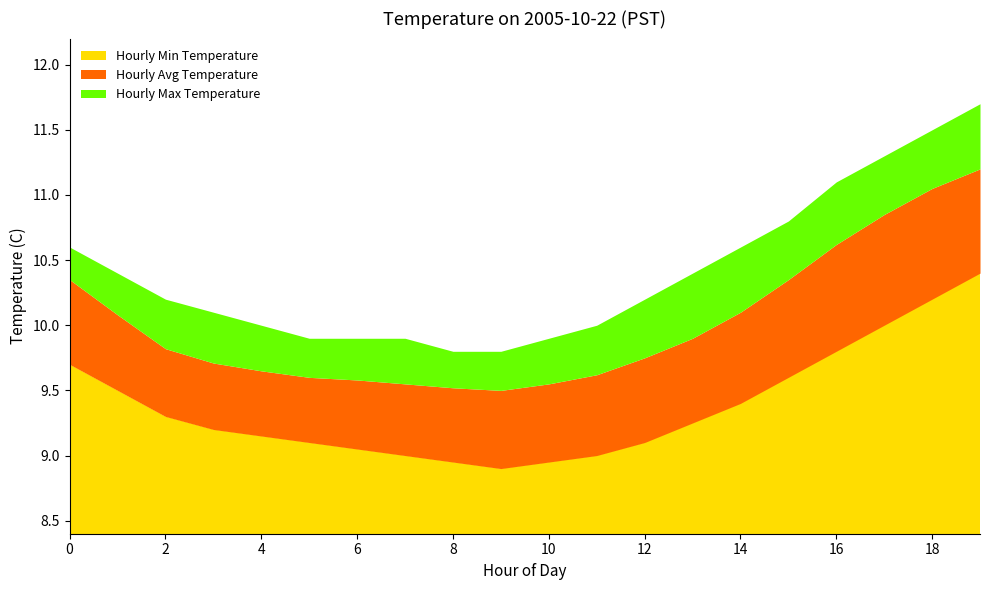

List the series in order of their overall mean, lowest first.

Hourly Min Temperature, Hourly Avg Temperature, Hourly Max Temperature